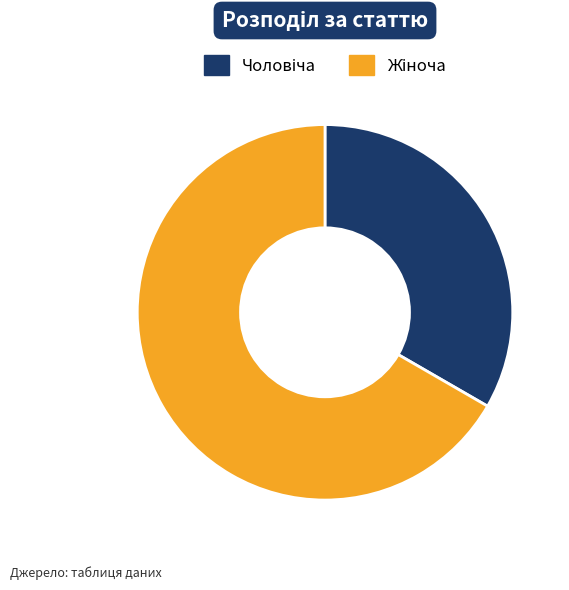

Does any single category account for the majority?

Yes